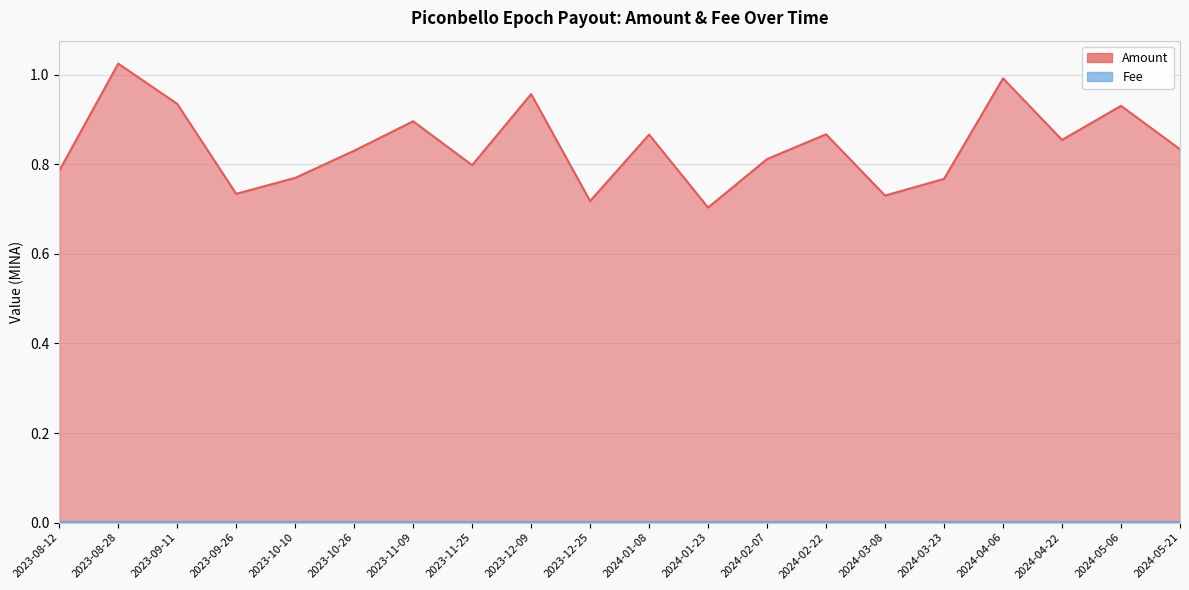

What is the difference between the second highest and minimum values?

0.3